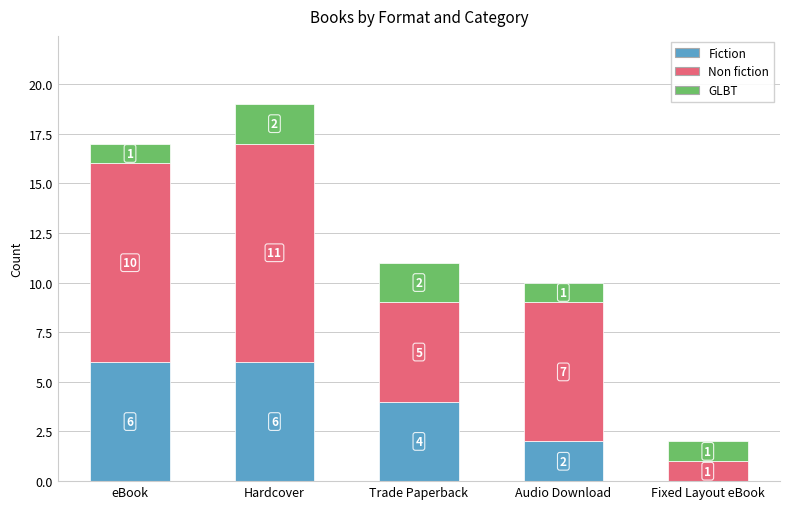

Where does the Fiction series first go above 4?

eBook